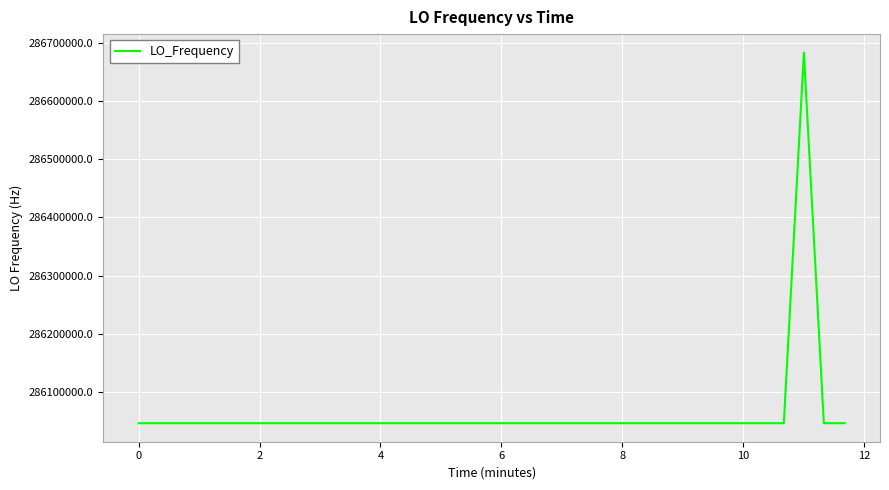

What is the difference between the maximum and minimum values?

635705.0